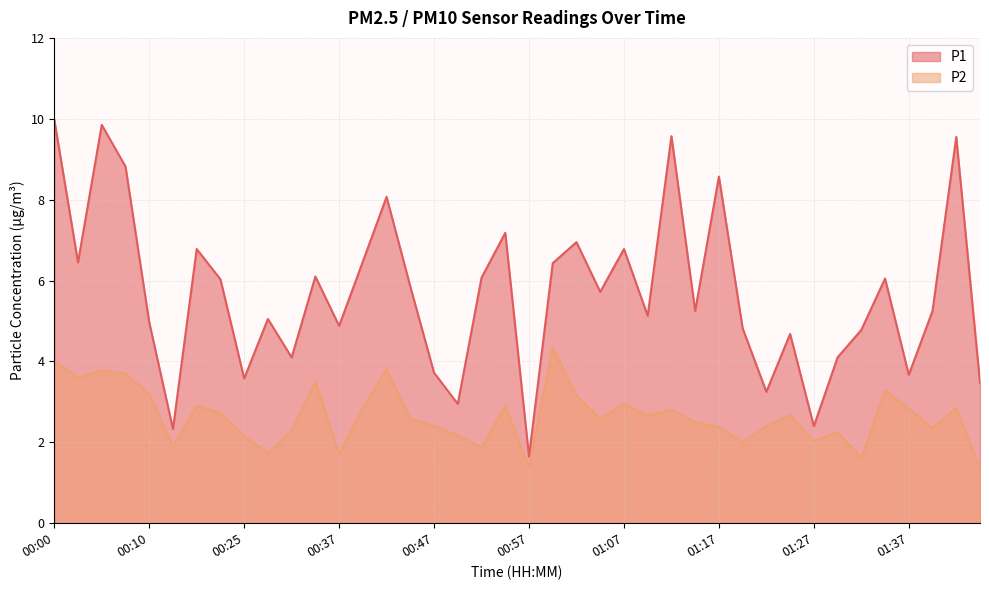

Which series changed the most between 00:22 and 01:19?

P1